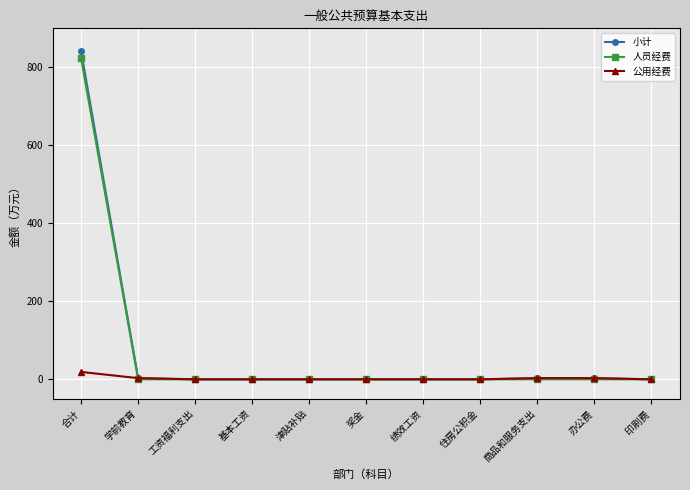

Which label corresponds to the largest value in the chart?

合计